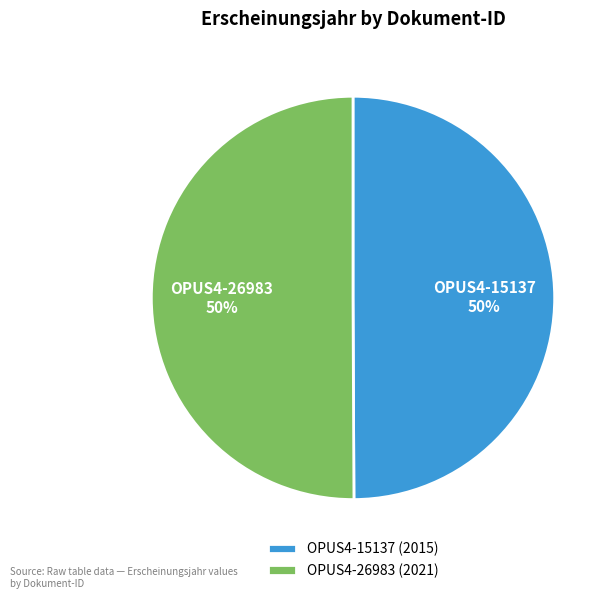

What is the ratio of the value at OPUS4-15137 to the value at OPUS4-26983?

1.0